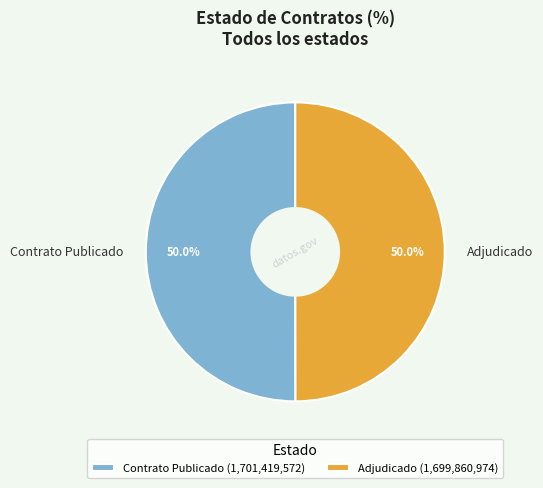

Count the number of slices in the pie.

2